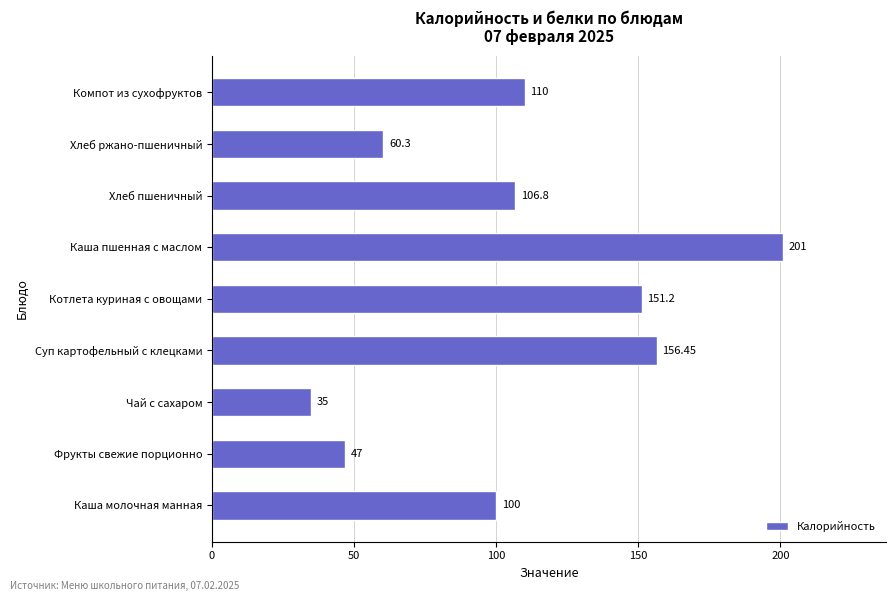

Are the bars grouped side by side (vs. stacked)?

No